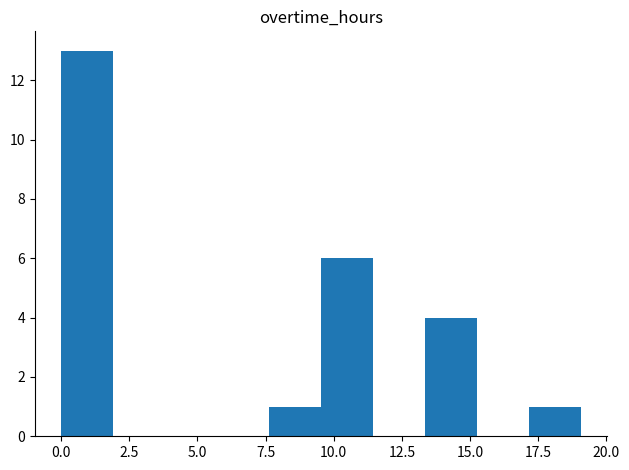

Read against the x-axis, roughly where is the centre of the tallest bar?

1.0